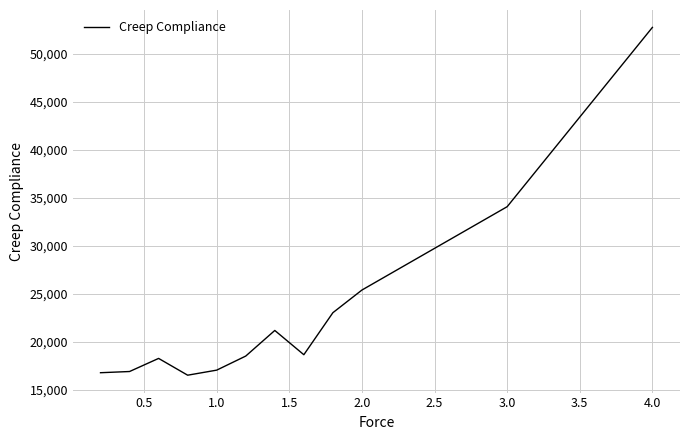

What is the minimum value shown in the chart?

16547.3